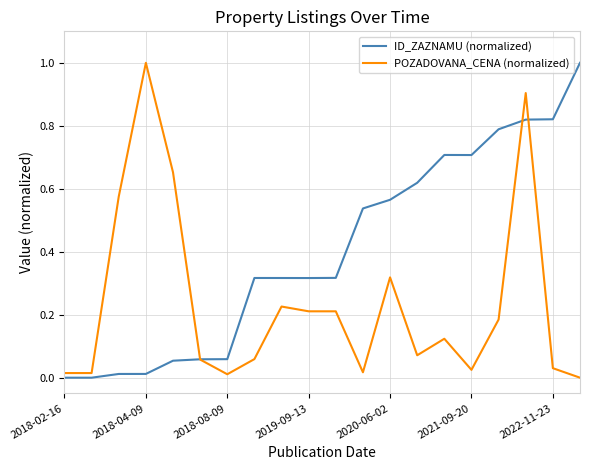

Which series has the largest total across all categories?

ID_ZAZNAMU (normalized)